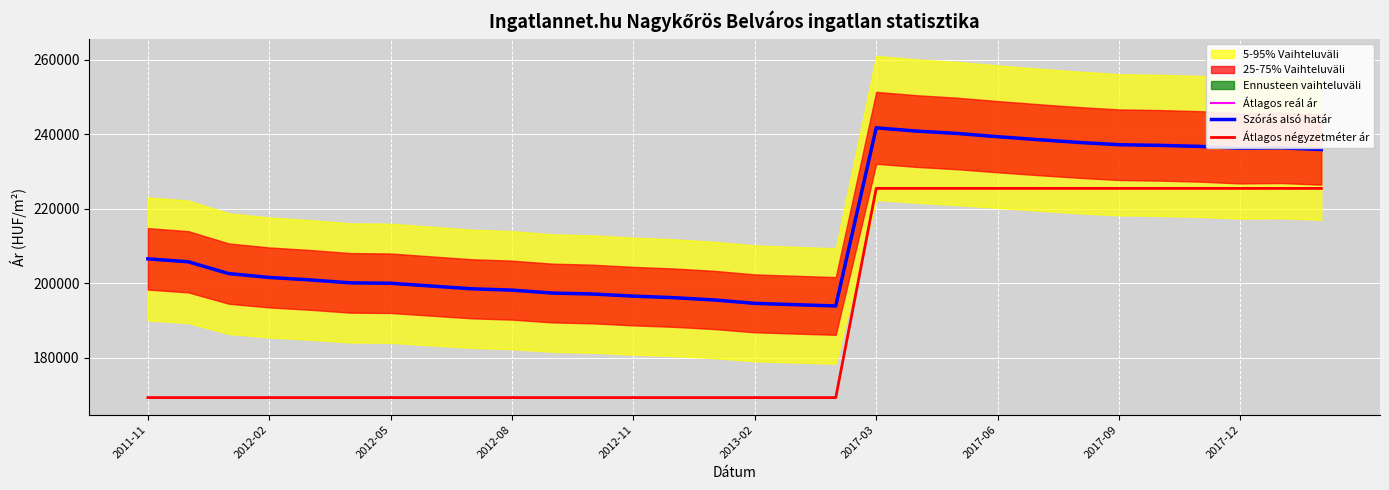

Is the value of Szórás alsó határ at 2012-11 greater than the value of Átlagos négyzetméter ár at 2013-02?

Yes